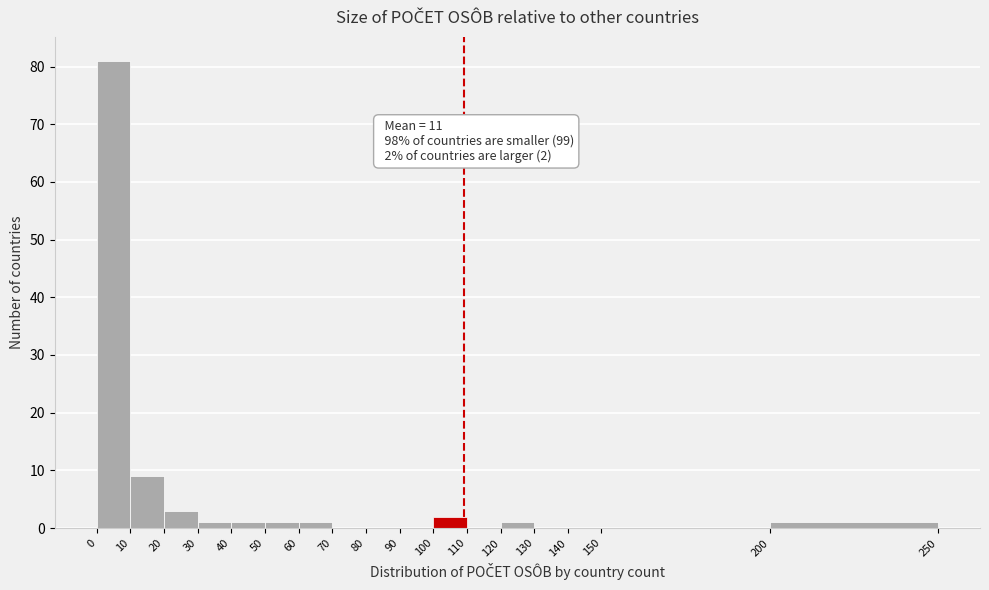

Over which range of the x-axis is the bar tallest?

0 to 10